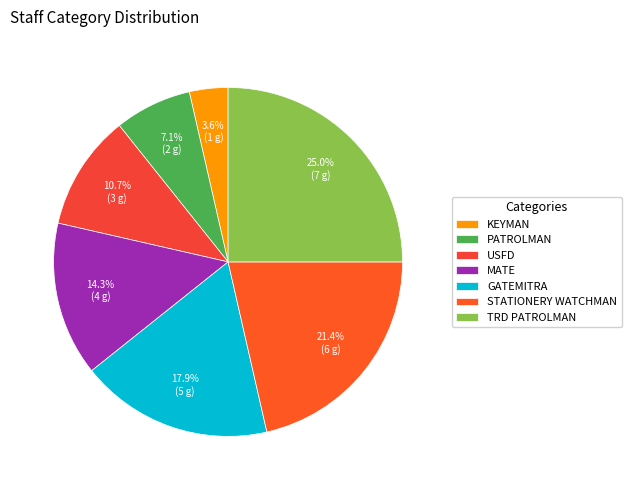

The USFD slice represents 25% of the pie. True or false?

False